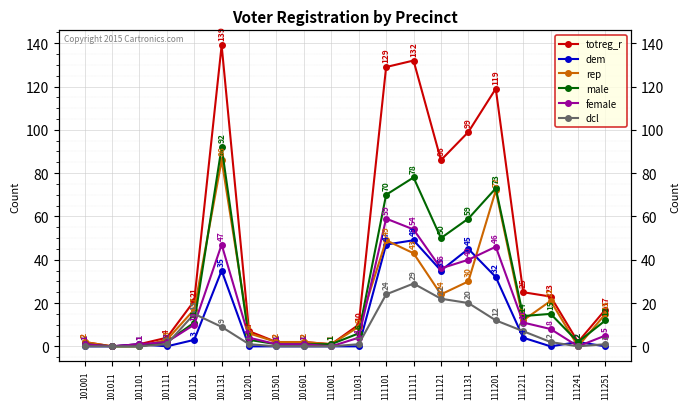

What is the spread (max minus min) of values at 111201?

107